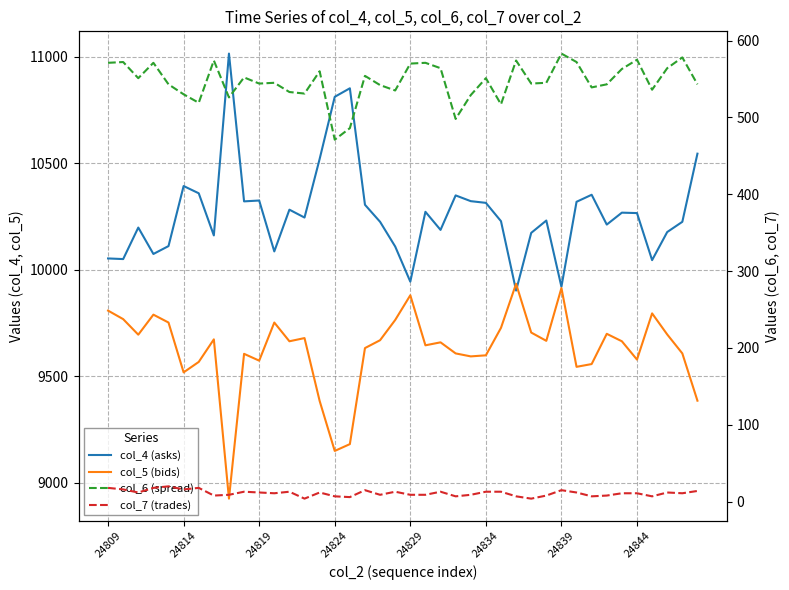

How many data points in col_7 (trades) are above 12?

15